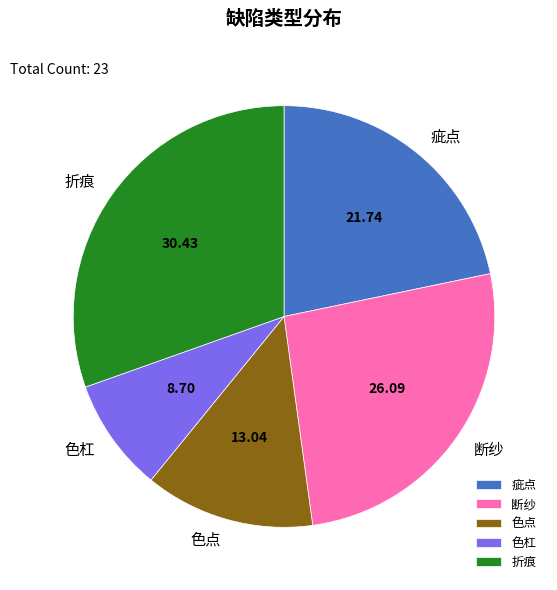

Which has a higher value, 色点 or 色杠?

色点